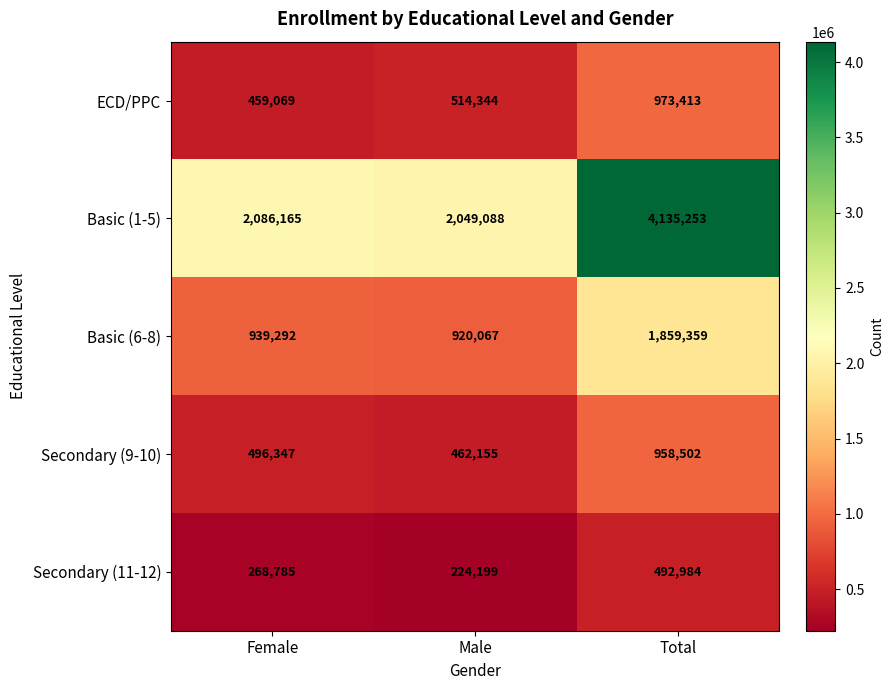

What is the difference between the highest and lowest values at Female?

1817380